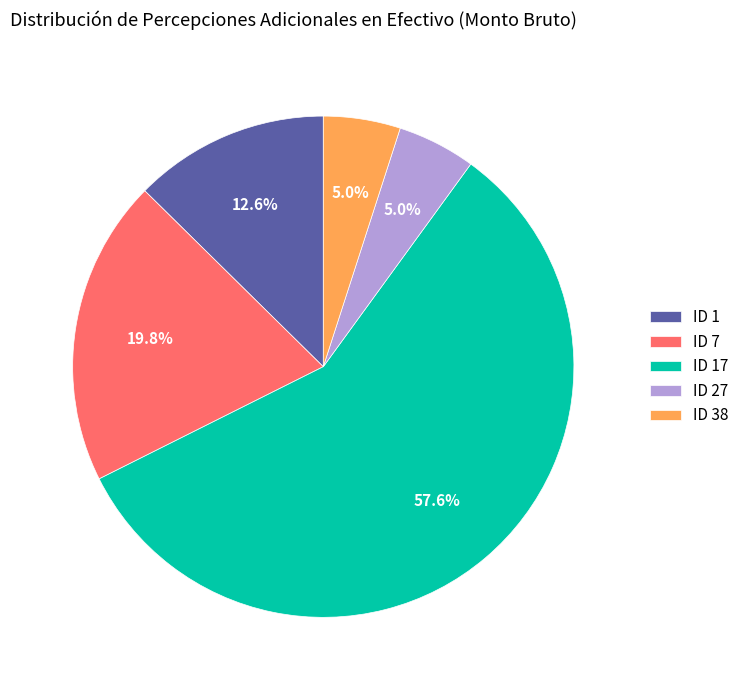

Do ID 38 and ID 1 together represent more than half of the pie?

No